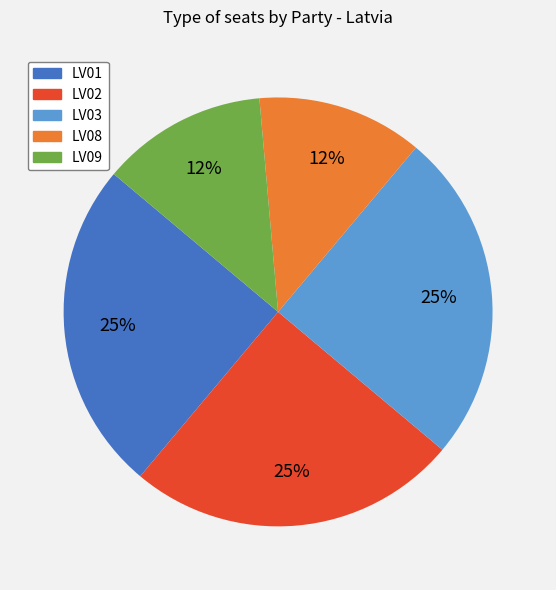

Does LV09 represent more than half of the total?

No